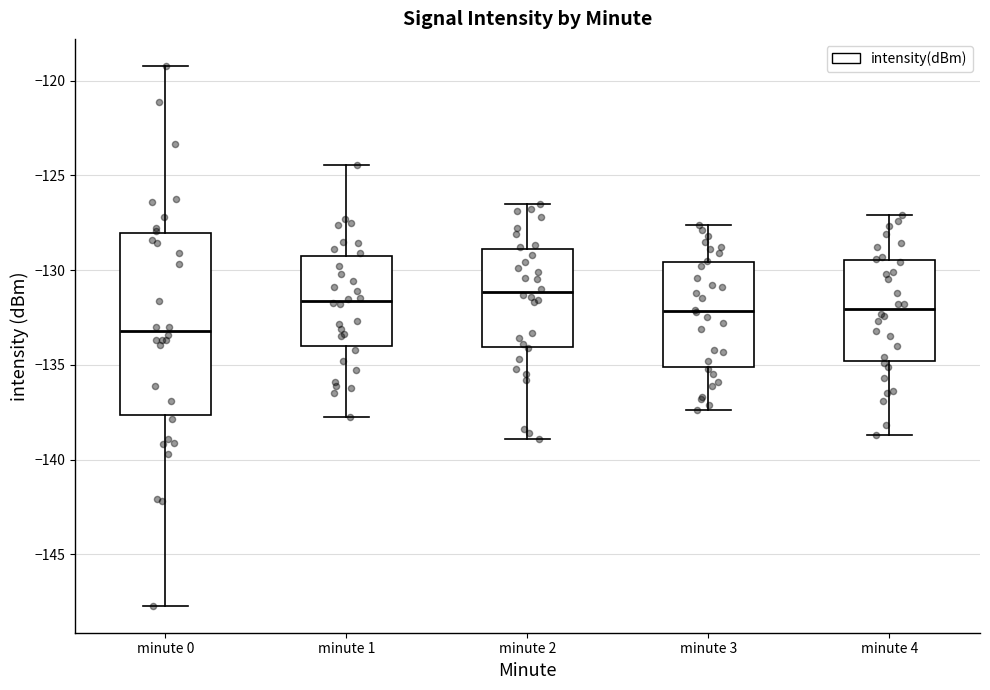

Where does the upper whisker of the box for minute 1 end on the y-axis? The values are not printed on the chart, so give them approximately, as read against the axis.

-124.5